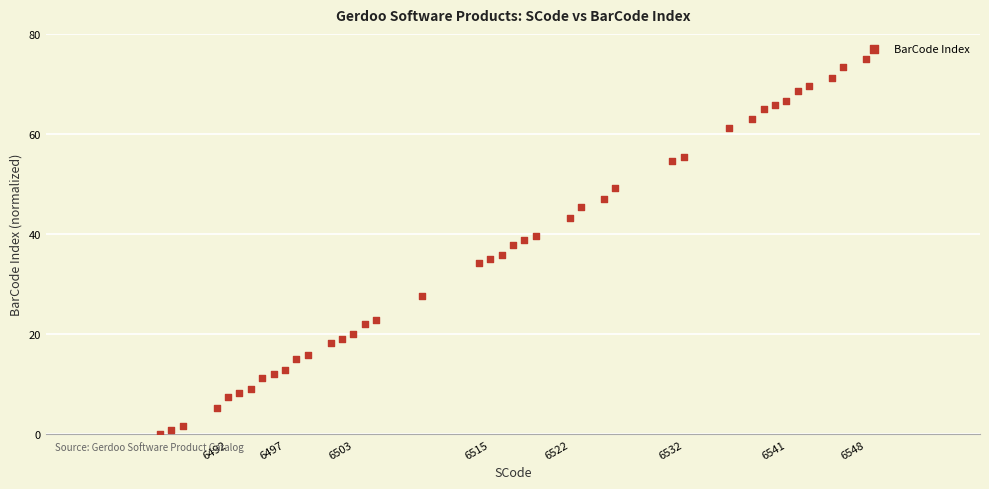

What is the range of Y values (max minus min)?

75.0